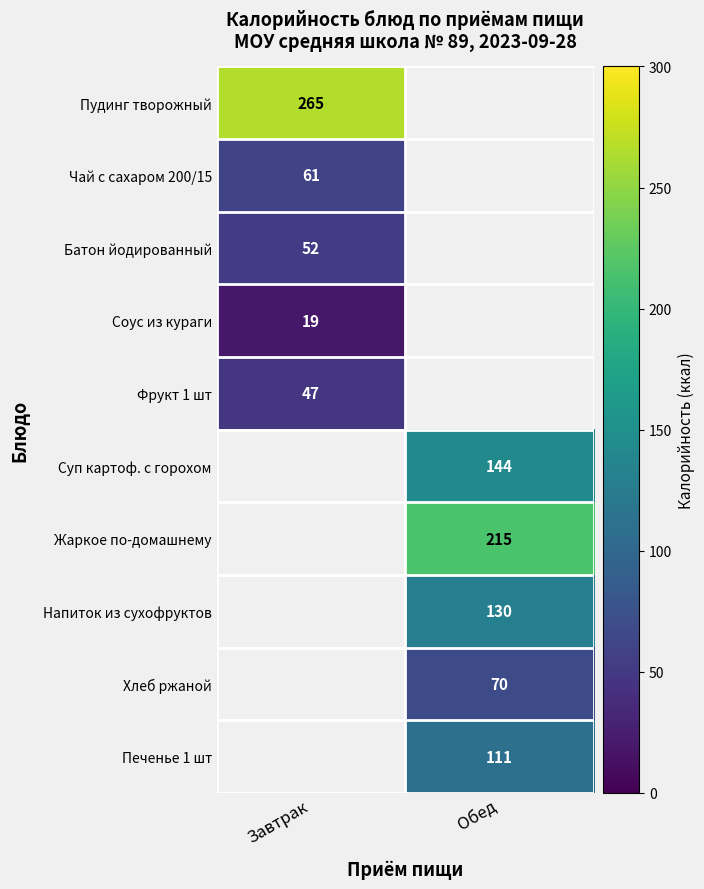

What is the minimum value shown in the chart?

19.0